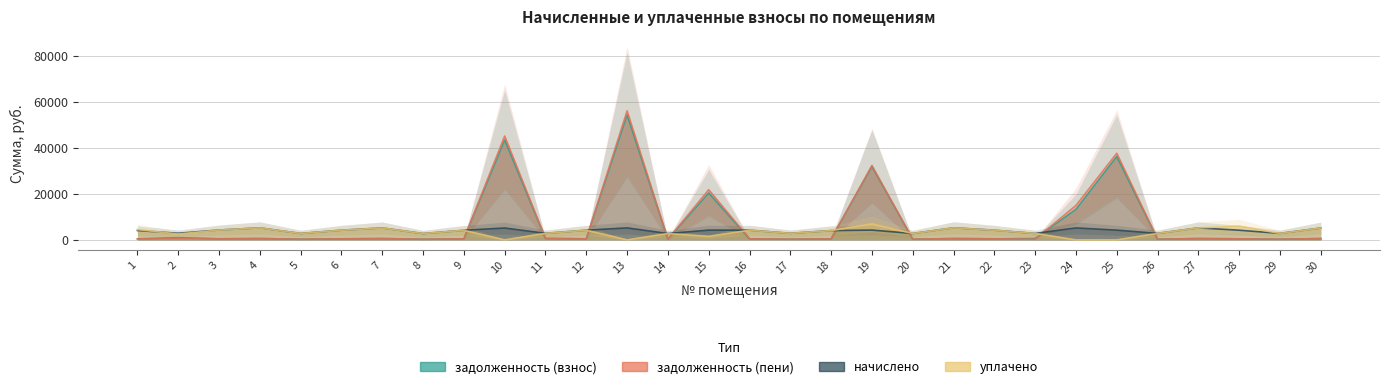

What is the difference between the highest and lowest values at 25?

37733.7